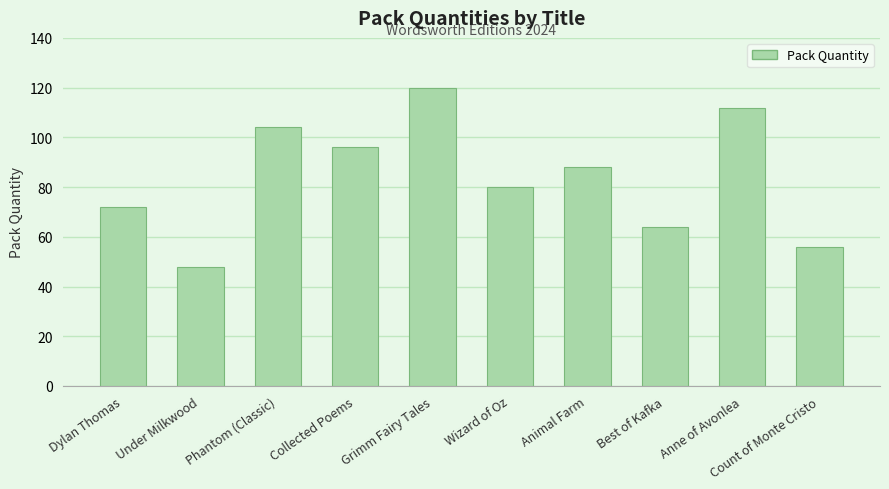

Which label corresponds to the largest value in the chart?

Grimm Fairy Tales